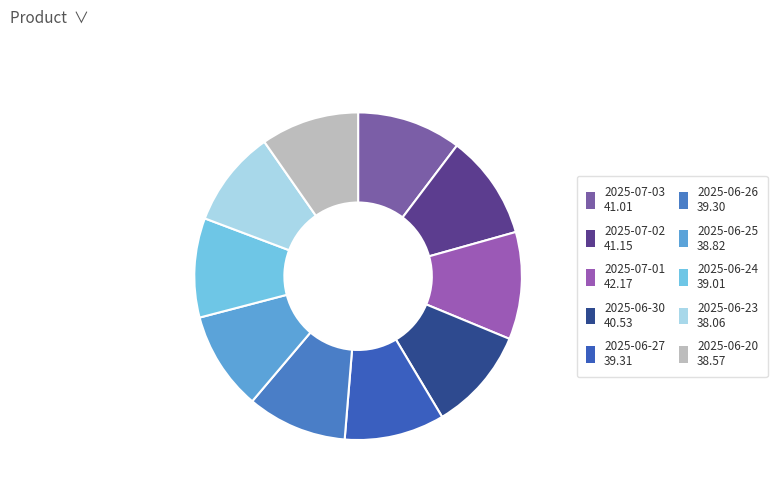

How many slices are in this pie chart?

10